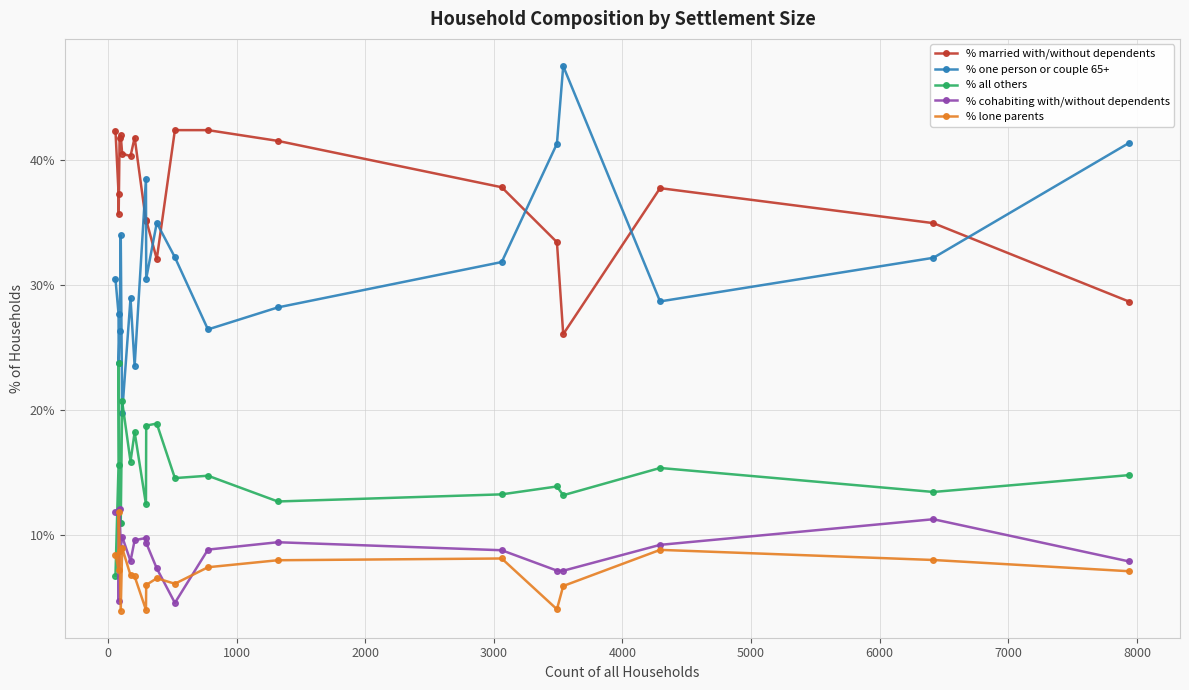

Is this an area chart (filled region under the line)?

No